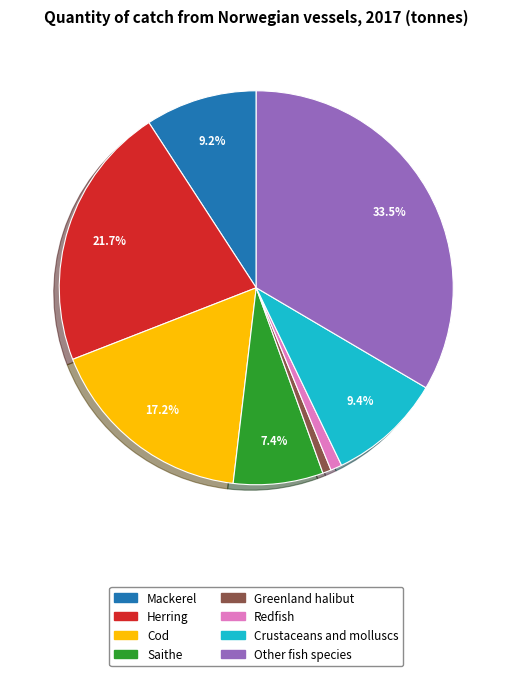

To the nearest percent, what is the average slice percentage?

12%